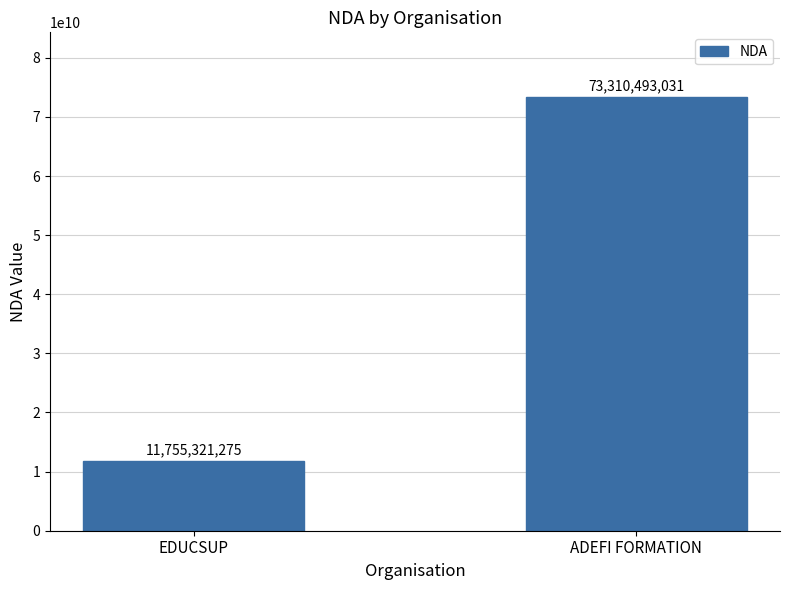

What is the sum of the values at ADEFI FORMATION and EDUCSUP?

85065814306